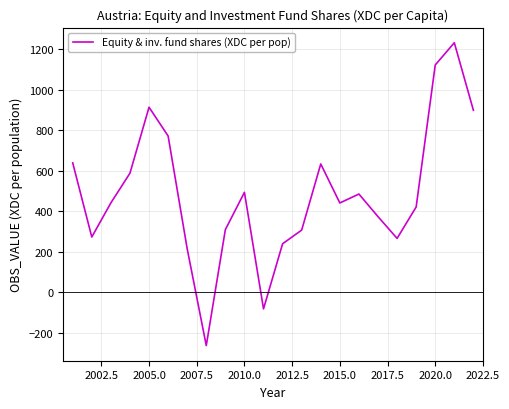

What is the smallest value displayed?

-263.5